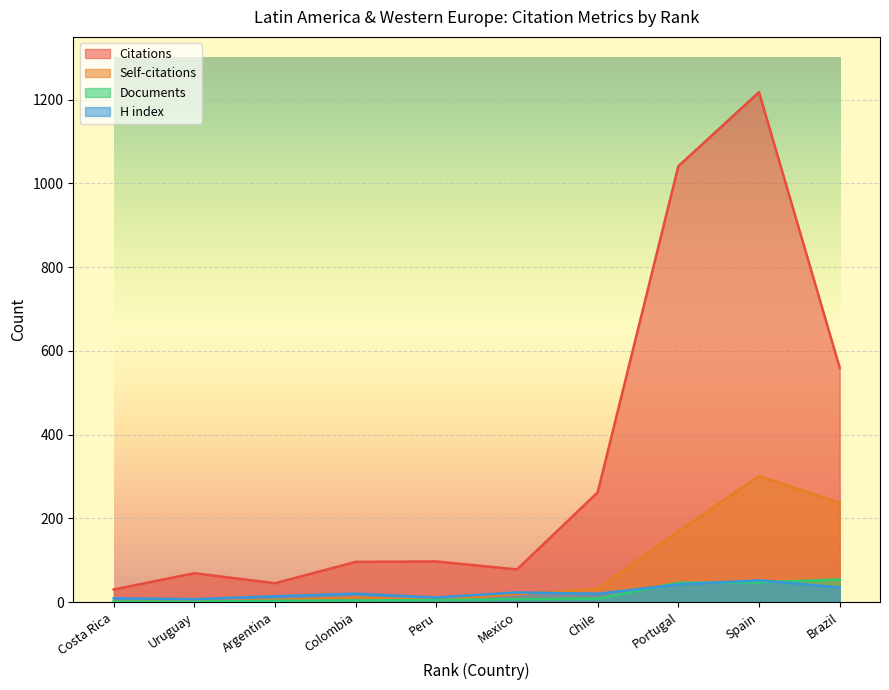

How many interior local valleys does the H index series have?

3